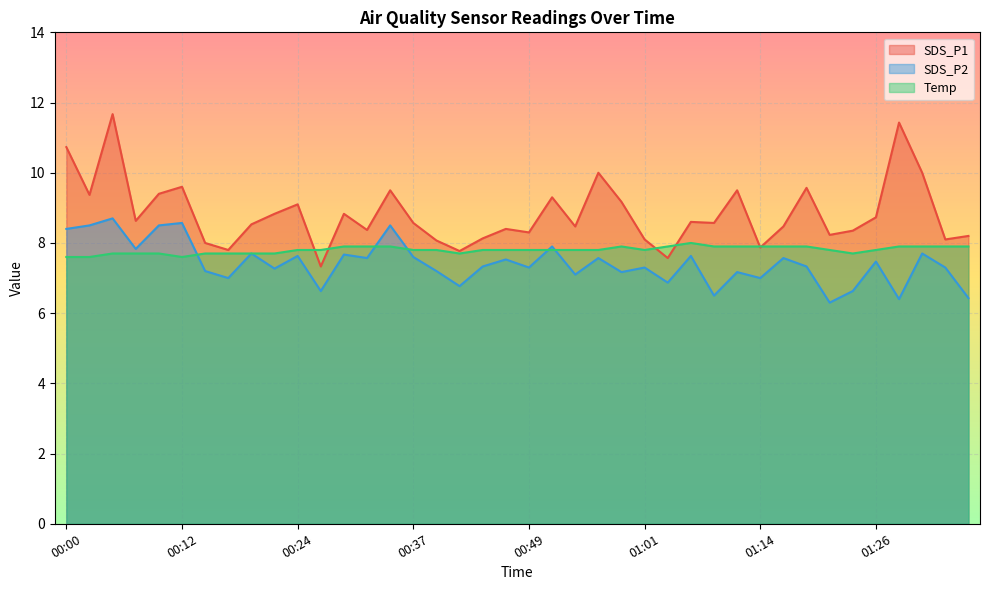

Reading right to left, extract all data points from this chart.

SDS_P1: 8.2	8.1	10.0	11.4	8.7	8.3	8.2	9.6	8.5	7.9	9.5	8.6	8.6	7.6	8.1	9.2	10.0	8.5	9.3	8.3	8.4	8.1	7.8	8.1	8.6	9.5	8.4	8.8	7.3	9.1	8.8	8.5	7.8	8.0	9.6	9.4	8.6	11.7	9.4	10.7
SDS_P2: 6.4	7.3	7.7	6.4	7.5	6.6	6.3	7.3	7.6	7.0	7.2	6.5	7.6	6.9	7.3	7.2	7.6	7.1	7.9	7.3	7.5	7.3	6.8	7.2	7.6	8.5	7.6	7.7	6.6	7.6	7.3	7.7	7.0	7.2	8.6	8.5	7.8	8.7	8.5	8.4
Temp: 7.9	7.9	7.9	7.9	7.8	7.7	7.8	7.9	7.9	7.9	7.9	7.9	8.0	7.9	7.8	7.9	7.8	7.8	7.8	7.8	7.8	7.8	7.7	7.8	7.8	7.9	7.9	7.9	7.8	7.8	7.7	7.7	7.7	7.7	7.6	7.7	7.7	7.7	7.6	7.6